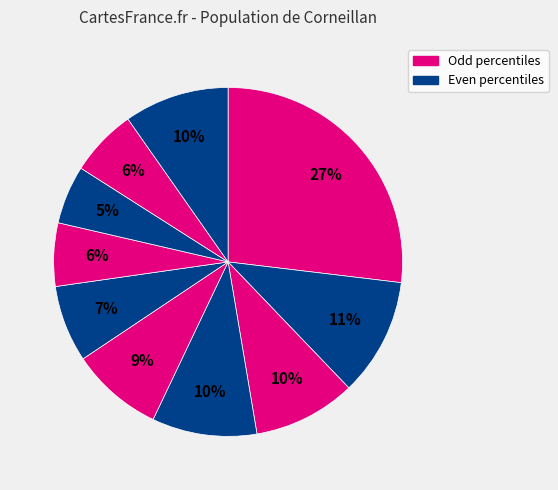

To the nearest percent, what is the average slice percentage?

10%